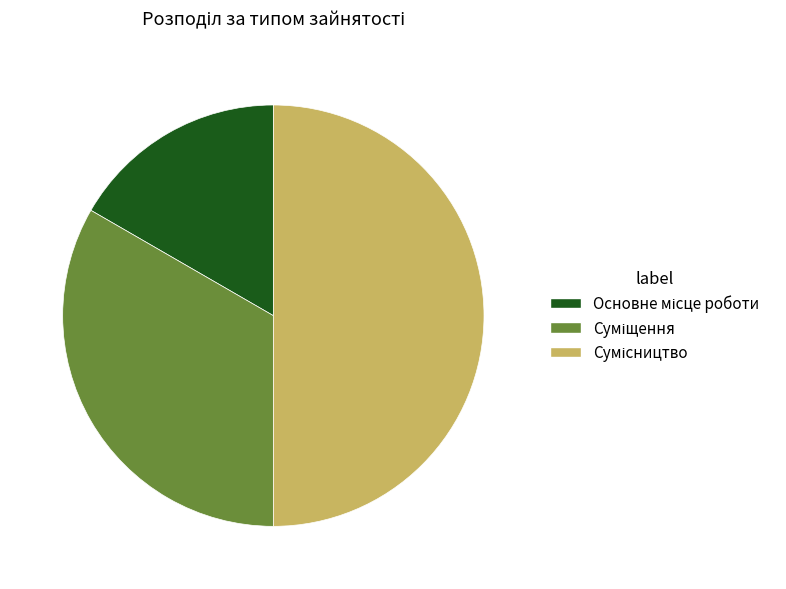

How many segments does this pie chart have?

3